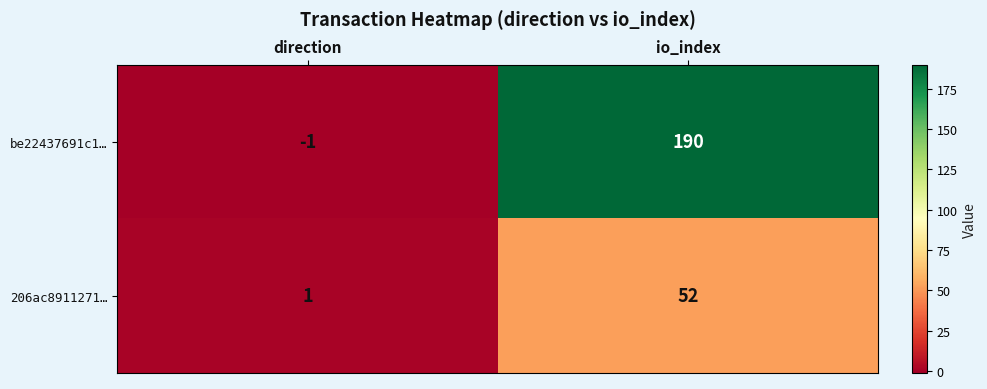

Which series changed the most between direction and io_index?

be22437691c1…